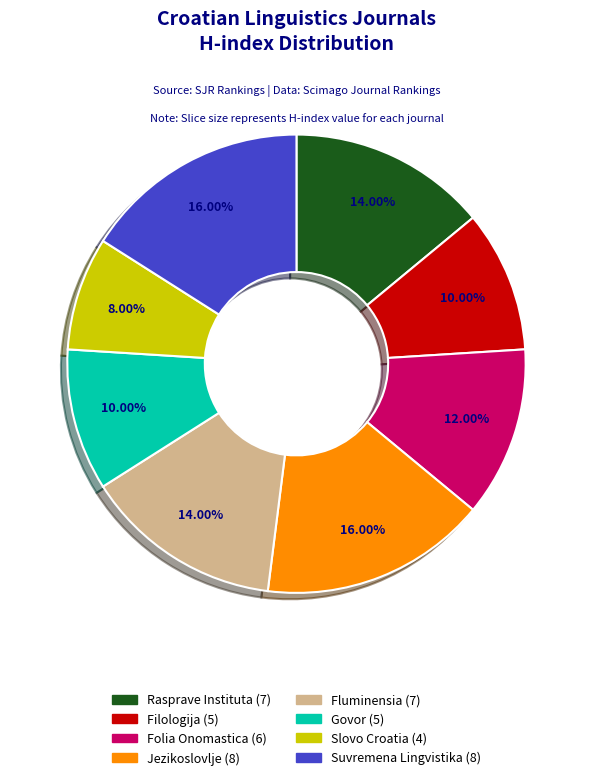

To the nearest percent, what is the difference between the Govor (5) and Slovo Croatia (4) slice percentages?

2%